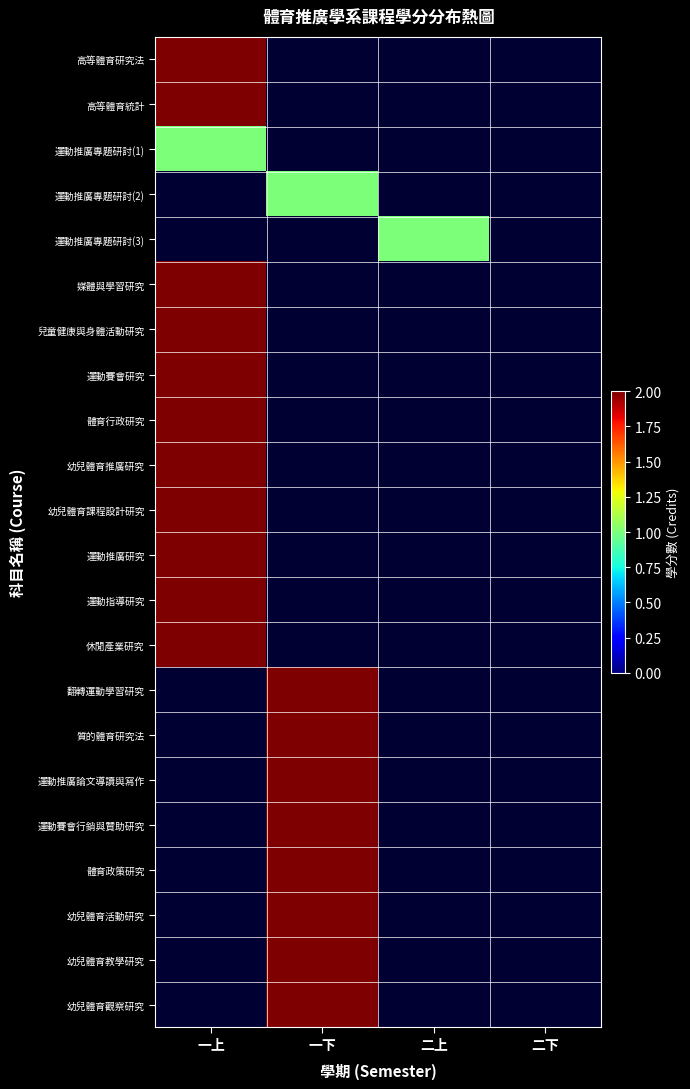

Read the 運動推廣專題研討(3) value at 二上.

1.0